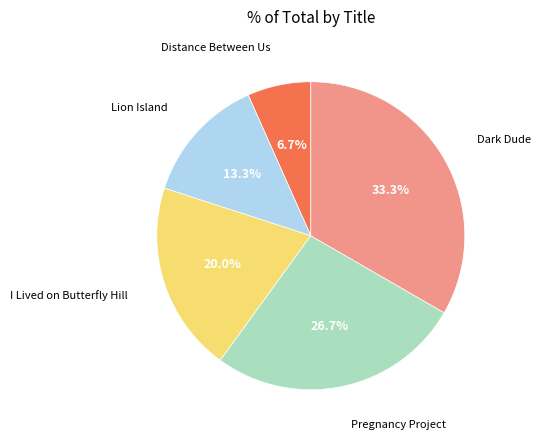

Which slice is the largest?

Dark Dude